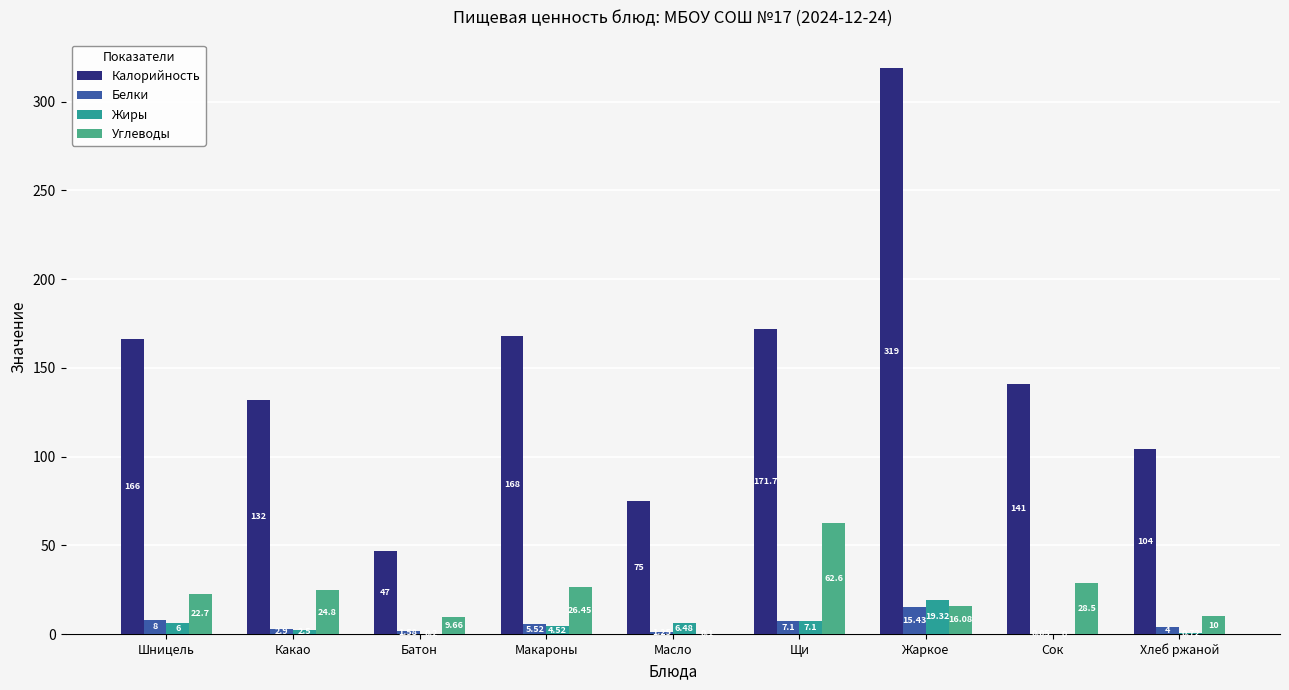

At which category is the sum across all series the highest?

Жаркое